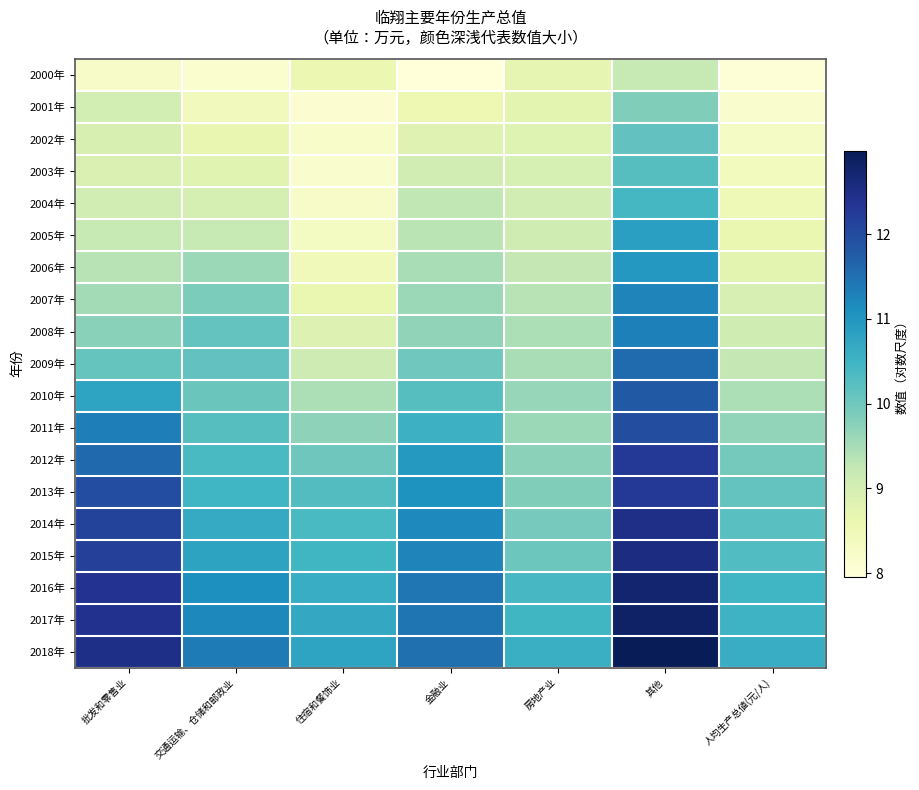

Between 交通运输、仓储和邮政业 and 其他, which is larger?

其他